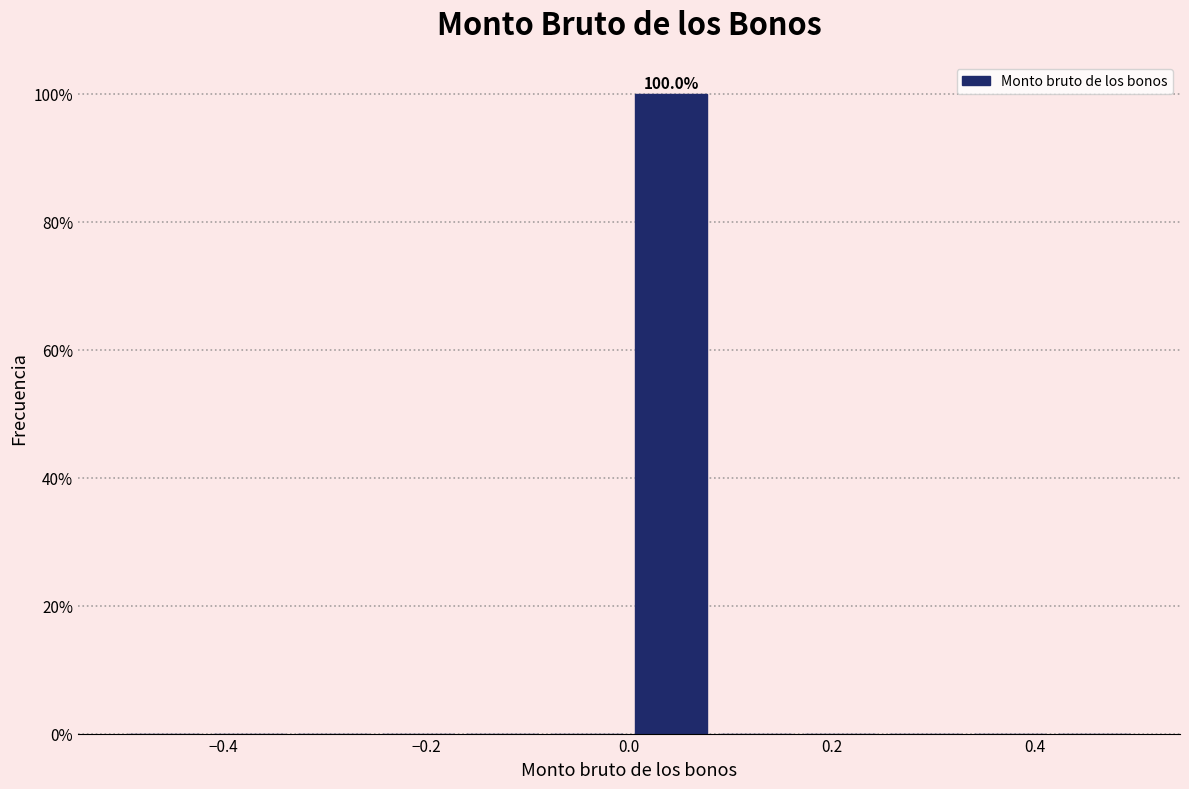

Over which range of the x-axis is the bar tallest?

0.00 to 0.08